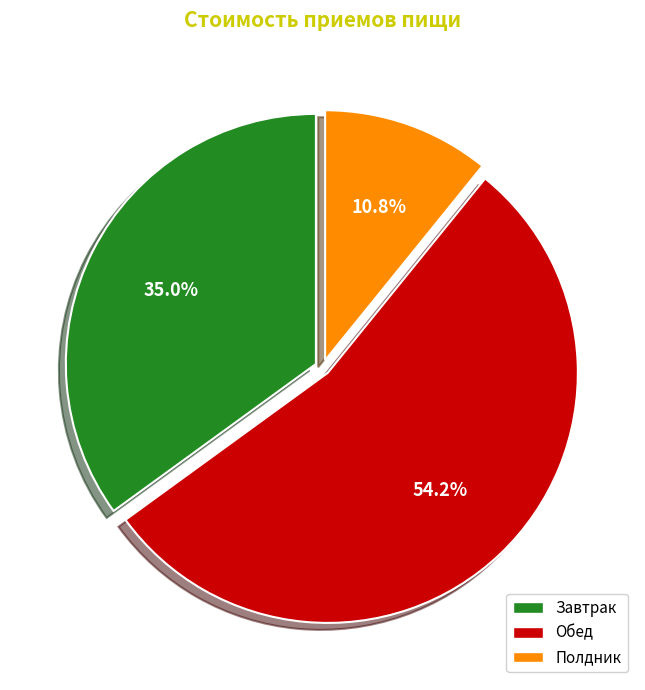

Is there any slice that represents more than half of the pie?

Yes